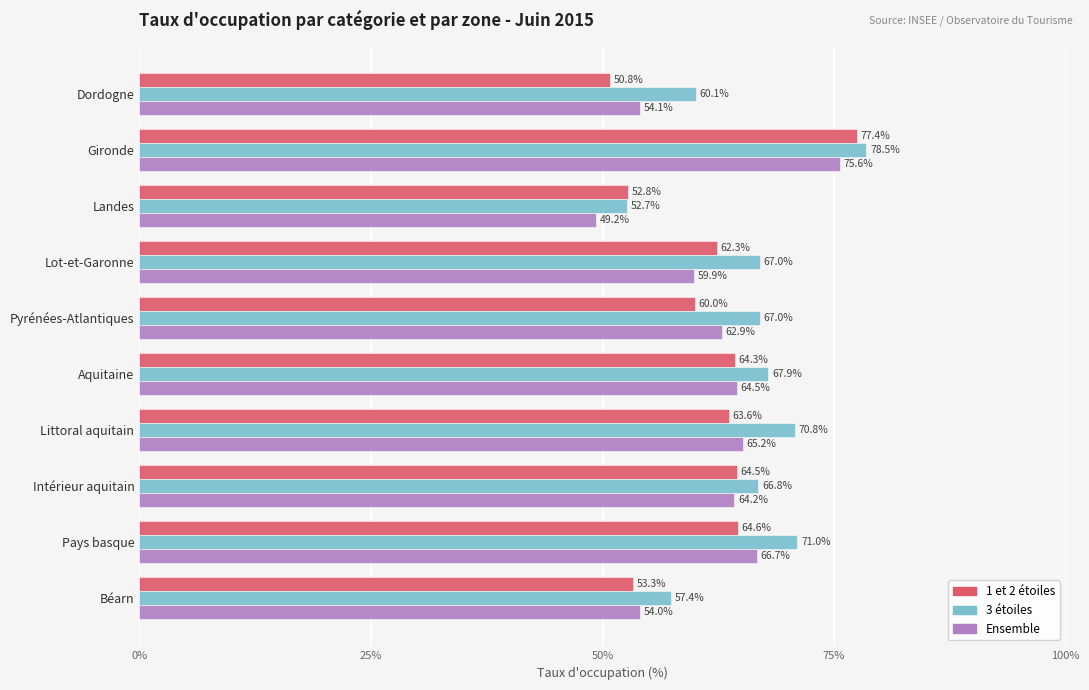

Between Littoral aquitain and Pays basque, which series saw the biggest shift?

Ensemble